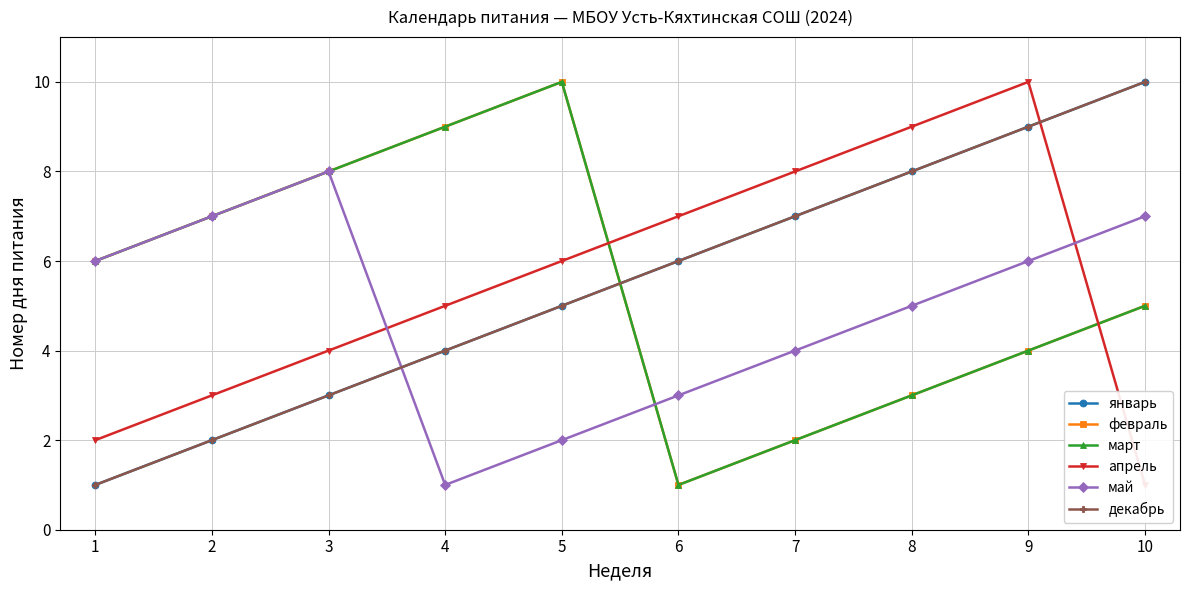

What is the maximum value shown in the chart?

10